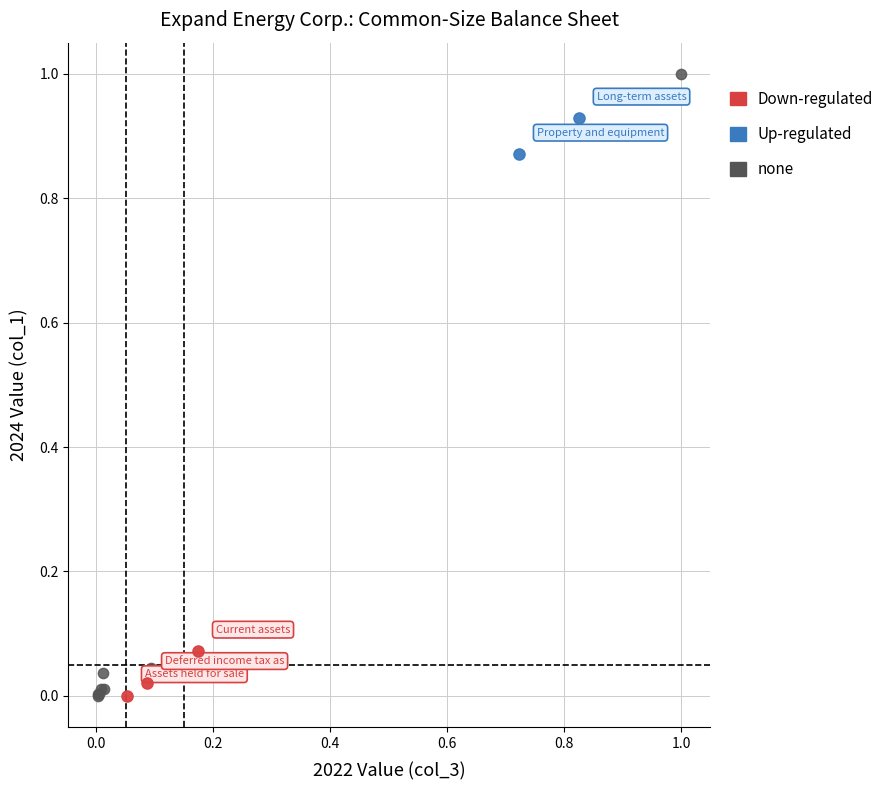

What are all the series names shown in the legend?

Down-regulated, Up-regulated, none